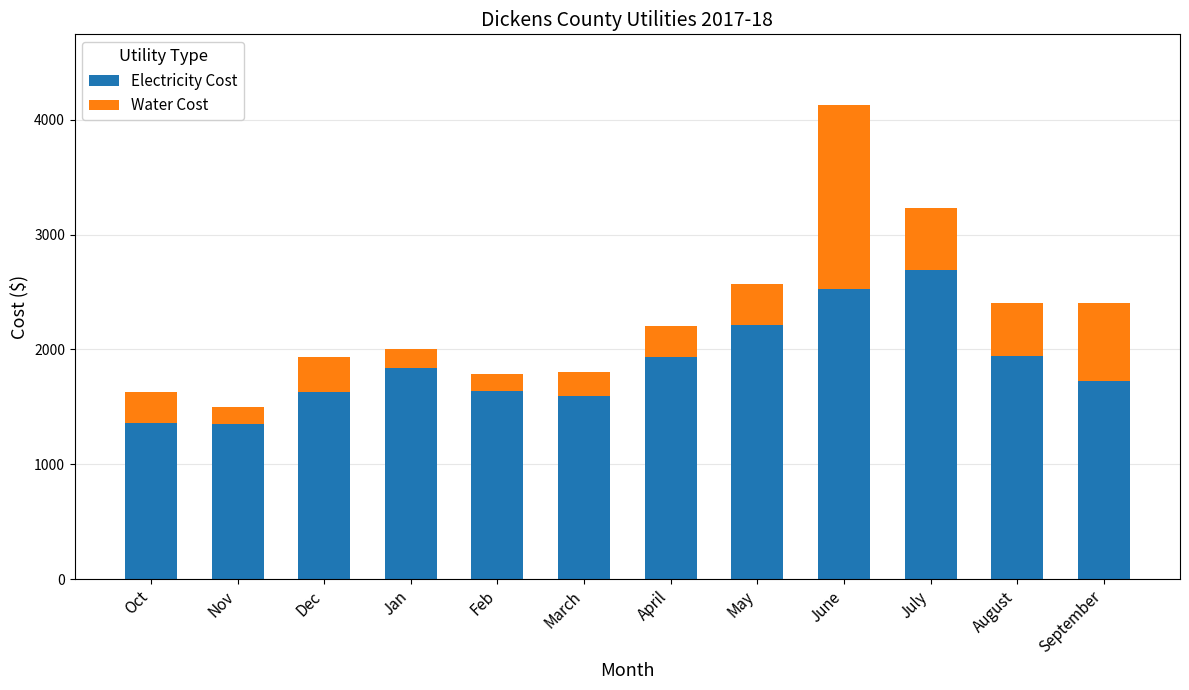

What is the total value across all series at August?

2406.8